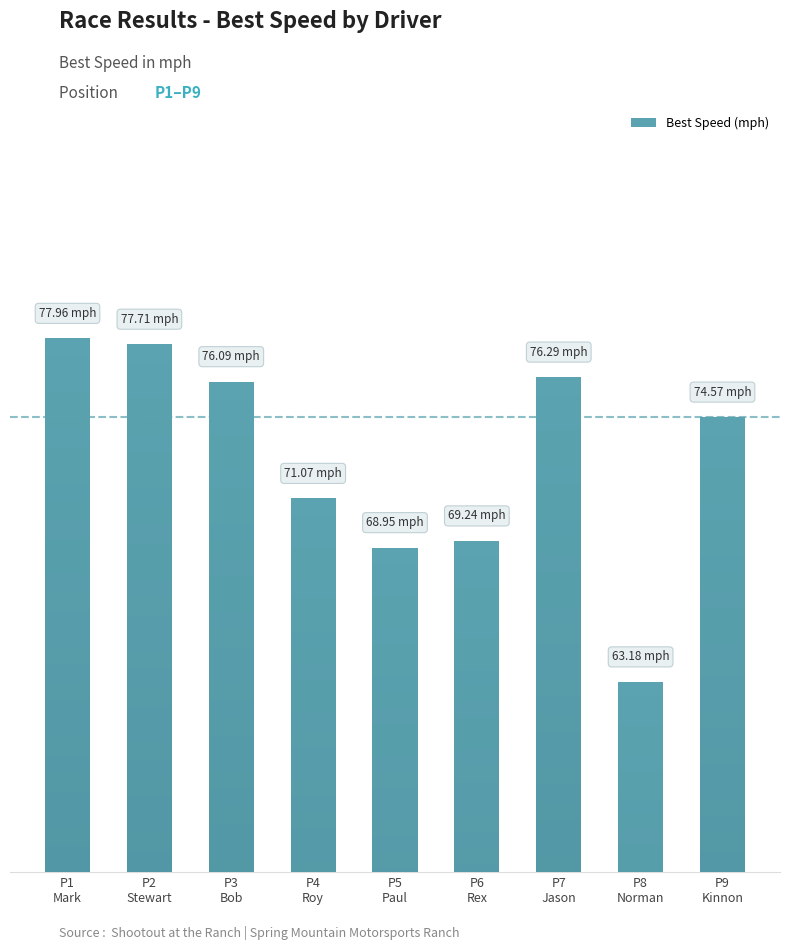

Count the number of categories in the chart.

9